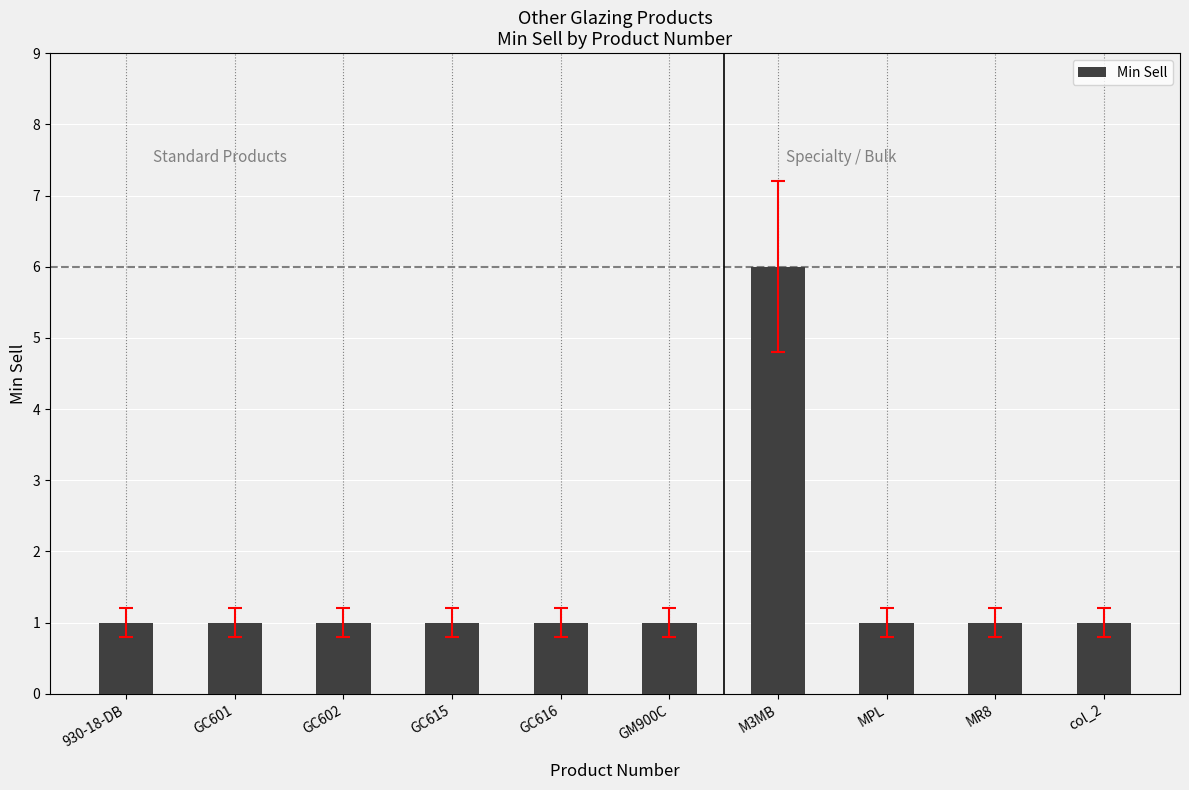

What is the difference between the values at GC616 and M3MB?

5